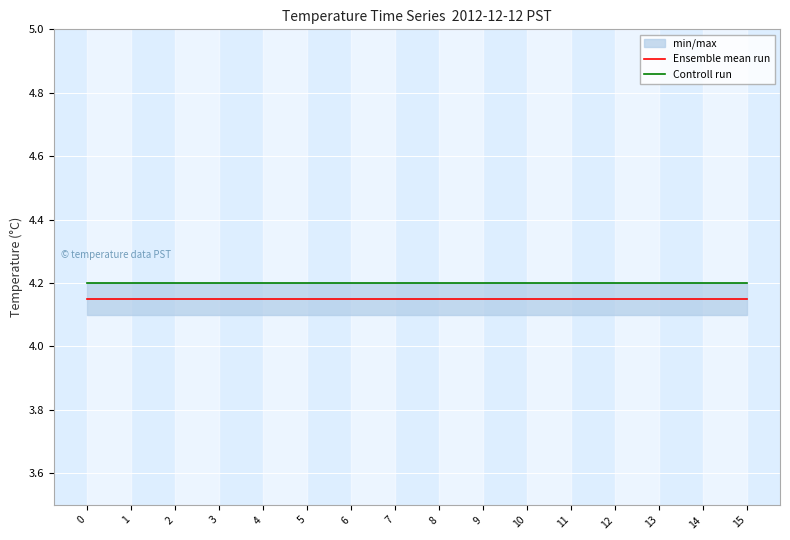

The value of Controll run at 13 is 6.9. True or false?

False